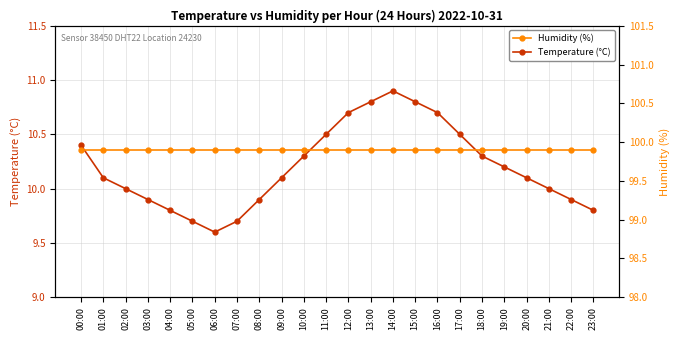

Which category has the highest value in the Humidity (%) series?

00:00